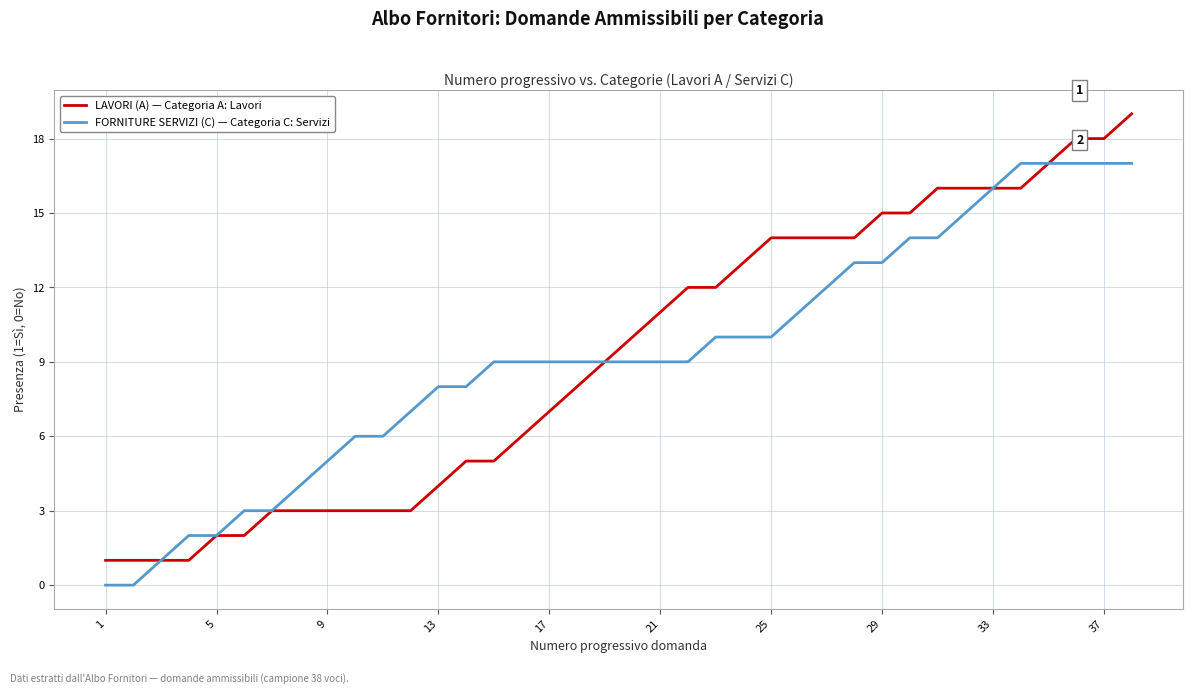

Which series has the widest spread of values?

LAVORI (A) — Categoria A: Lavori